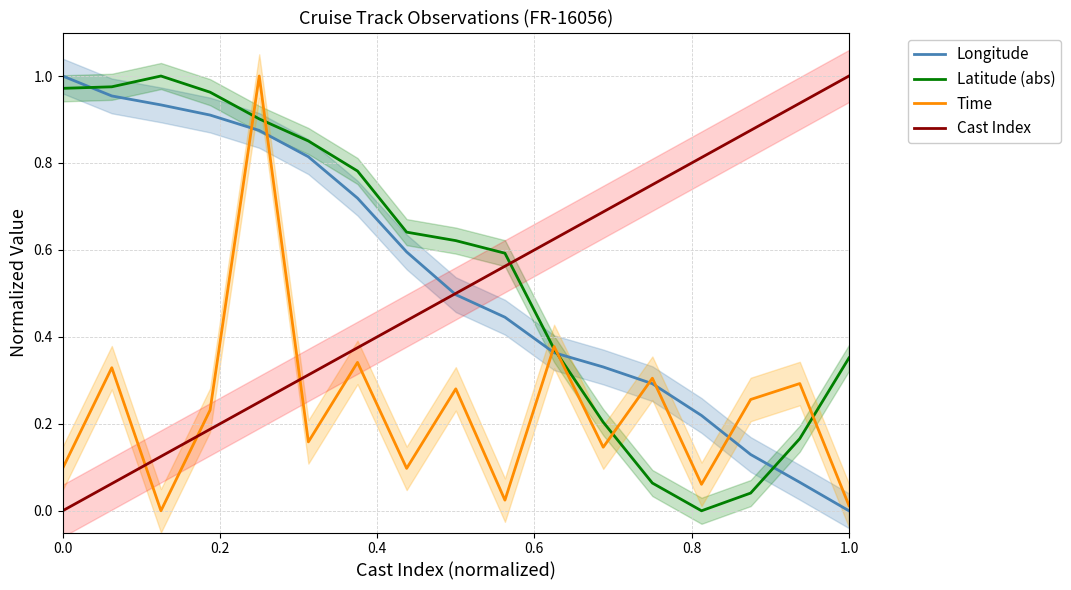

How many times do Cast Index and Latitude (abs) cross each other?

1